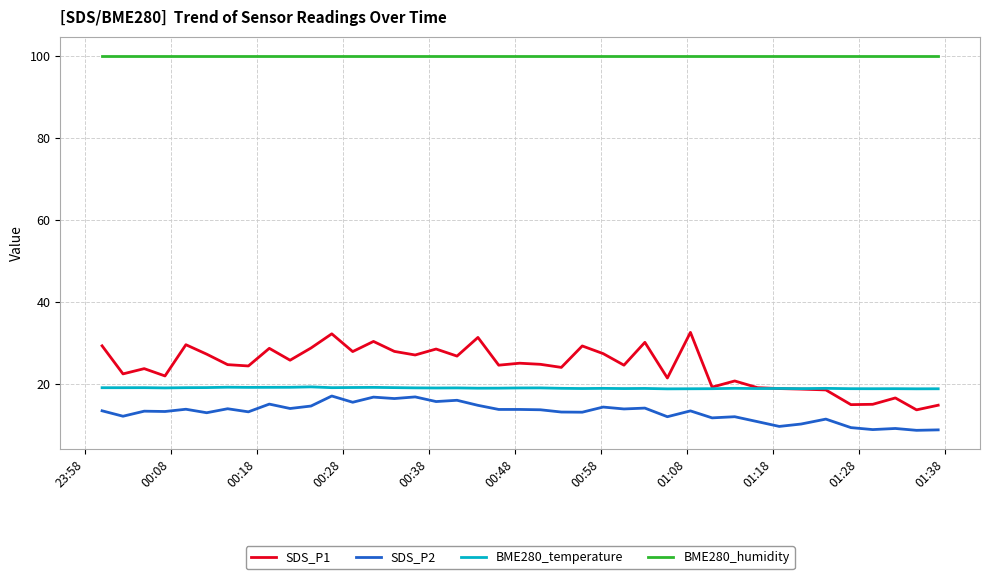

Which series has the largest total across all categories?

BME280_humidity